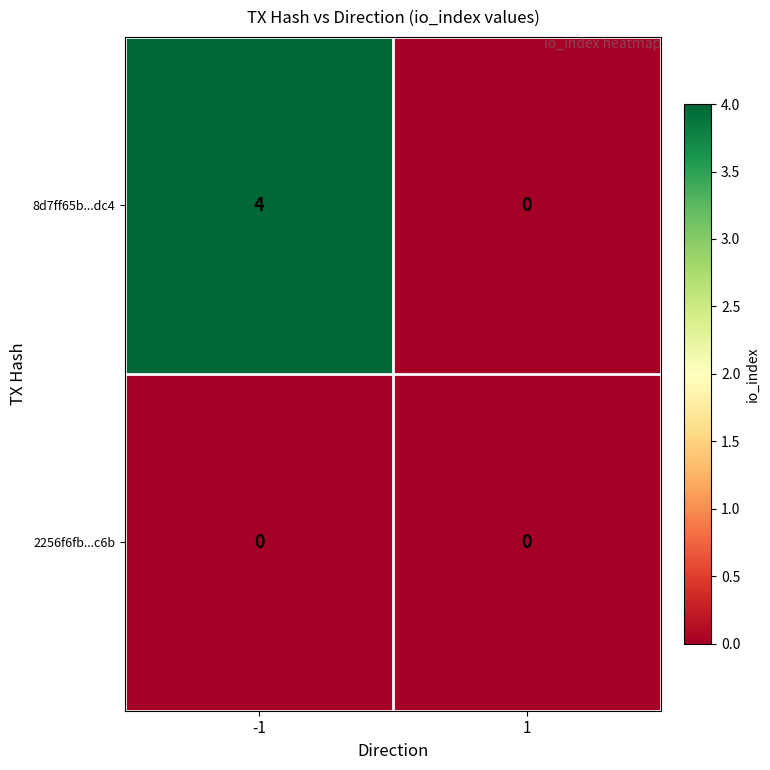

Reading right to left, transcribe all the data shown in this chart.

8d7ff65b...dc4: 0	4
2256f6fb...c6b: 0	0